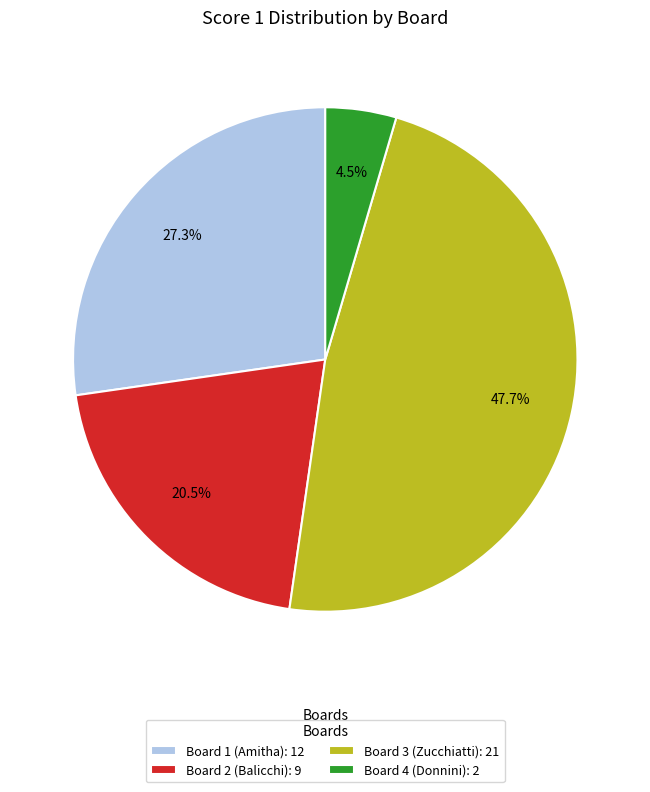

Which has a higher value, Board 4 (Donnini): 2 or Board 2 (Balicchi): 9?

Board 2 (Balicchi): 9